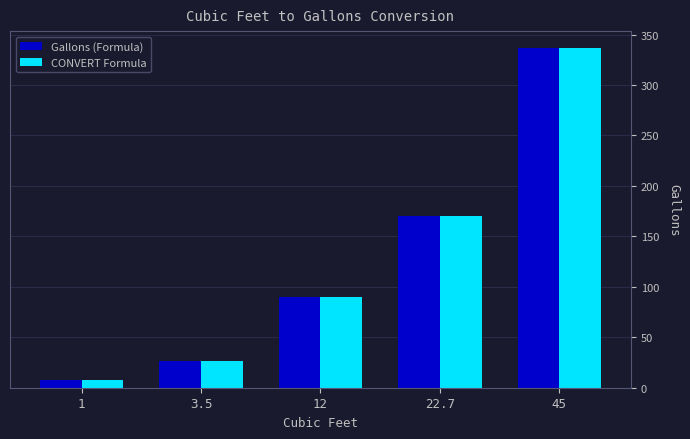

The CONVERT Formula series shows 7.5 at 1. True or false?

True